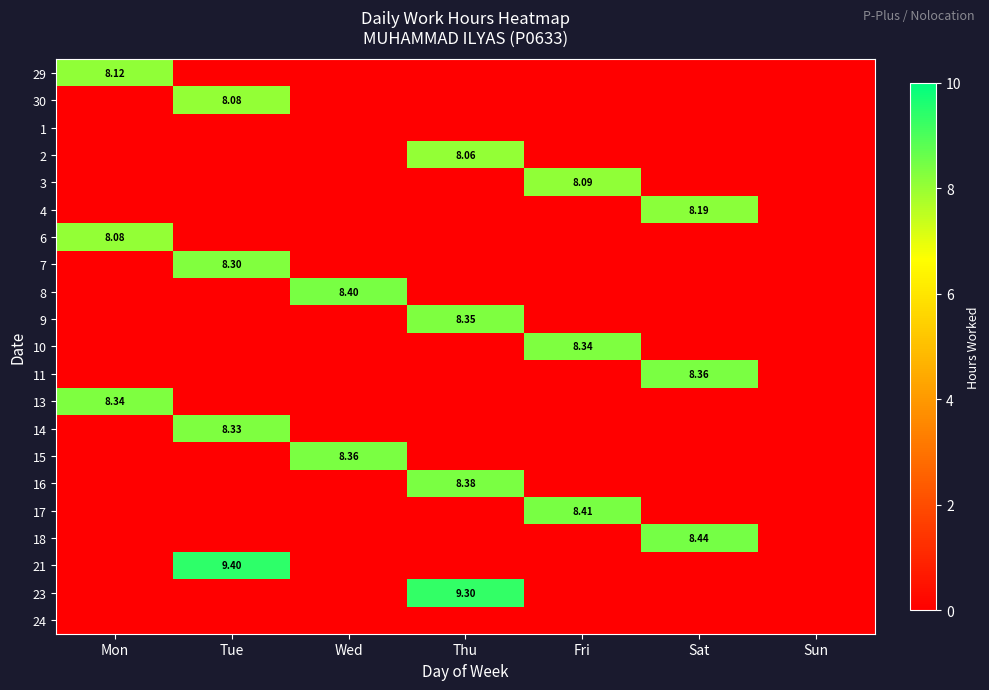

Rank the series at Mon from lowest to highest value.

30, 1, 2, 3, 4, 7, 8, 9, 10, 11, 14, 15, 16, 17, 18, 21, 23, 24, 6, 29, 13